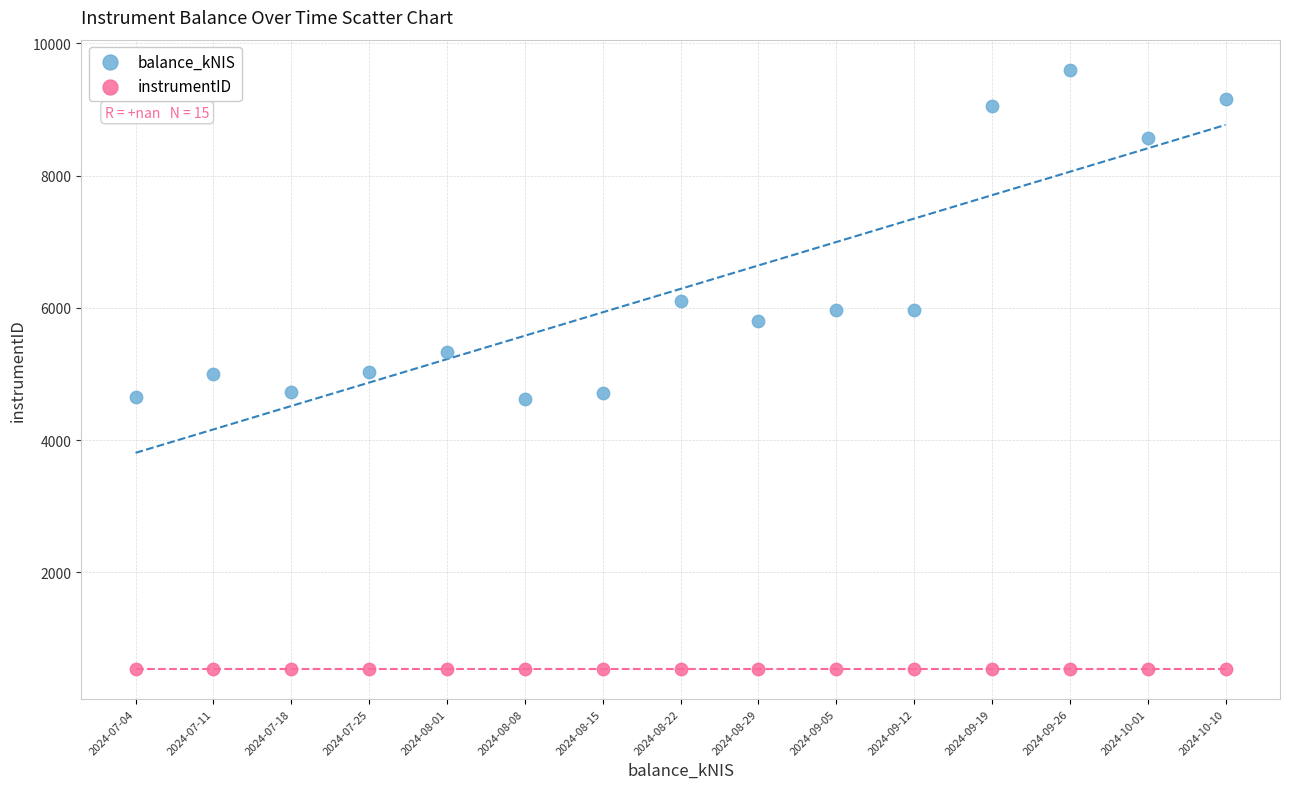

Which series contains the highest Y value?

balance_kNIS